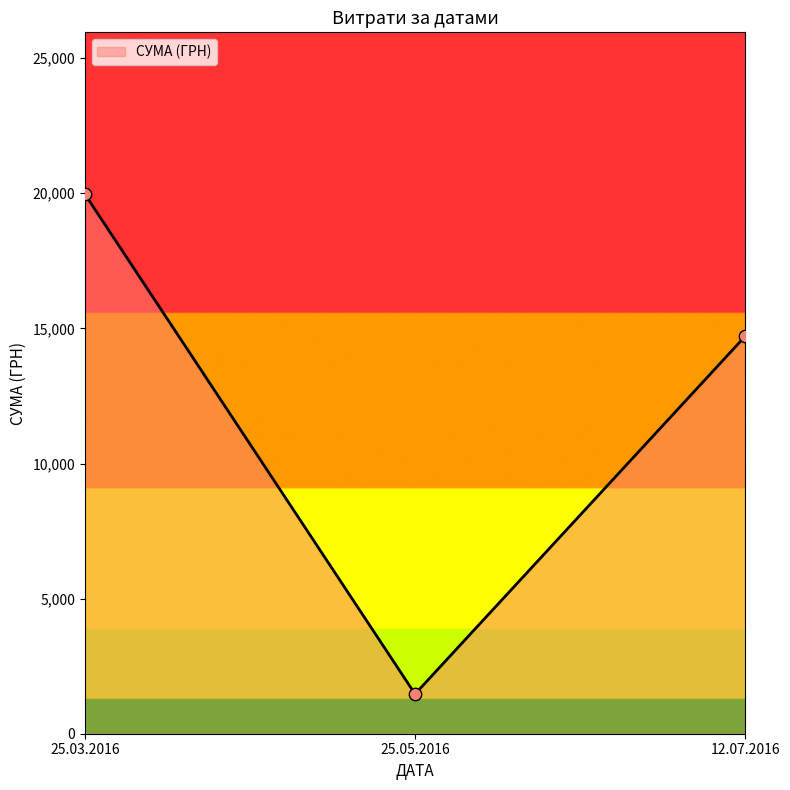

What is the change in value from 25.03.2016 to 12.07.2016?

-5256.8